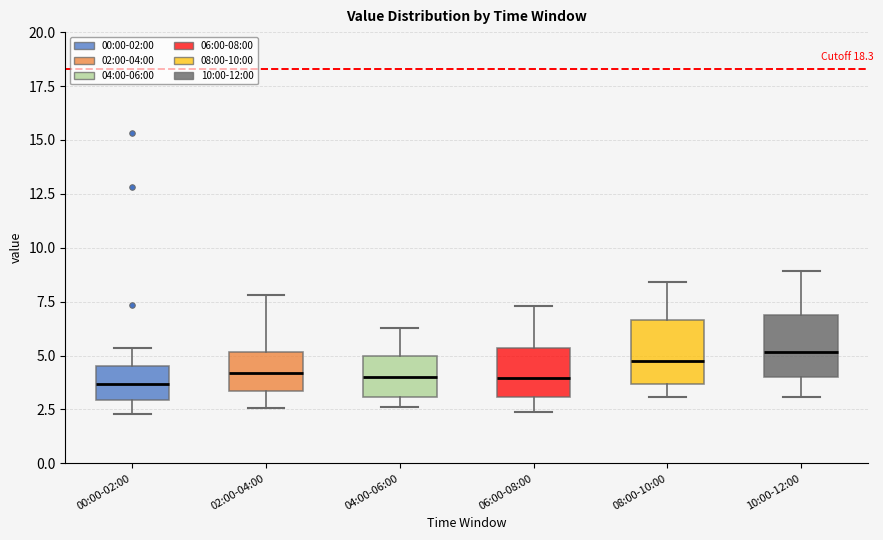

Reading left to right, transcribe this box plot: for each box, give where its median line is, the range the box spans, and where its two whiskers end, as read against the y-axis. The values are not printed on the chart, so give them approximately, as read against the axis.

00:00-02:00: median 3.5, box 3.0 to 4.5, whiskers 2.5 to 5.5
02:00-04:00: median 4.0, box 3.5 to 5.0, whiskers 2.5 to 8.0
04:00-06:00: median 4.0, box 3.0 to 5.0, whiskers 2.5 to 6.5
06:00-08:00: median 4.0, box 3.0 to 5.5, whiskers 2.5 to 7.5
08:00-10:00: median 5.0, box 3.5 to 6.5, whiskers 3.0 to 8.5
10:00-12:00: median 5.0, box 4.0 to 7.0, whiskers 3.0 to 9.0